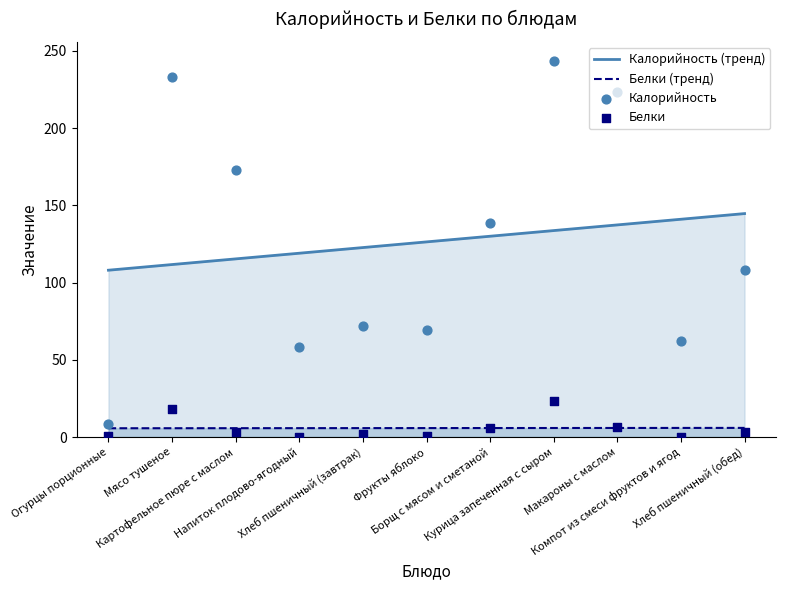

Is the value of Белки at Картофельное пюре с маслом greater than the value of Калорийность at Макароны с маслом?

No